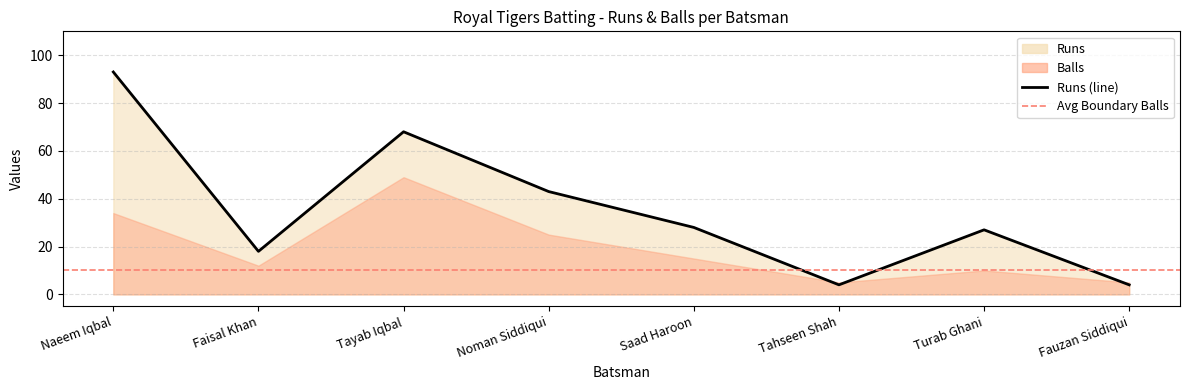

The value at Noman Siddiqui is 60. True or false?

False